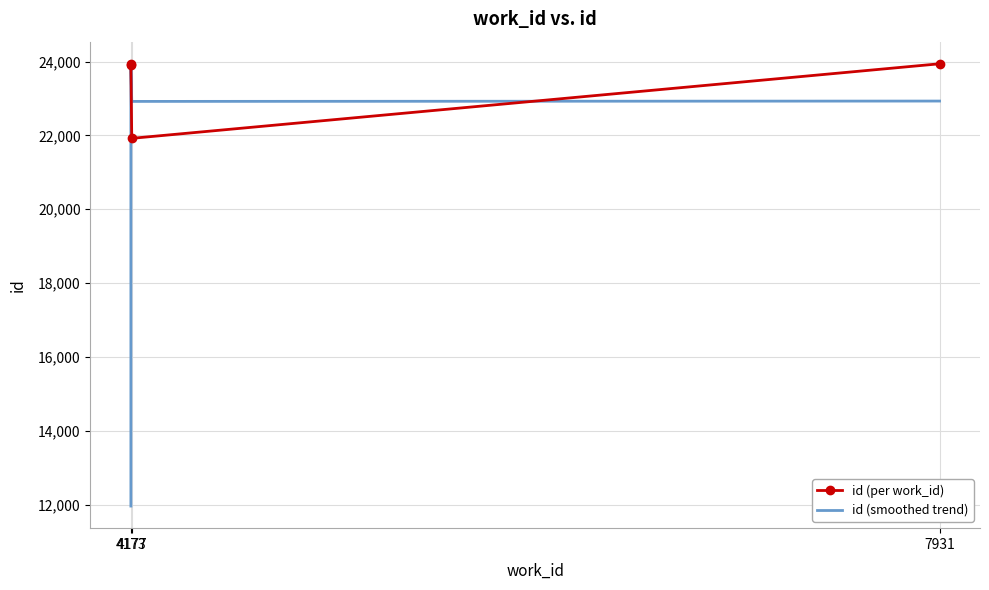

Is the value of id (per work_id) at 7931 greater than the value of id (smoothed trend) at 7931?

Yes